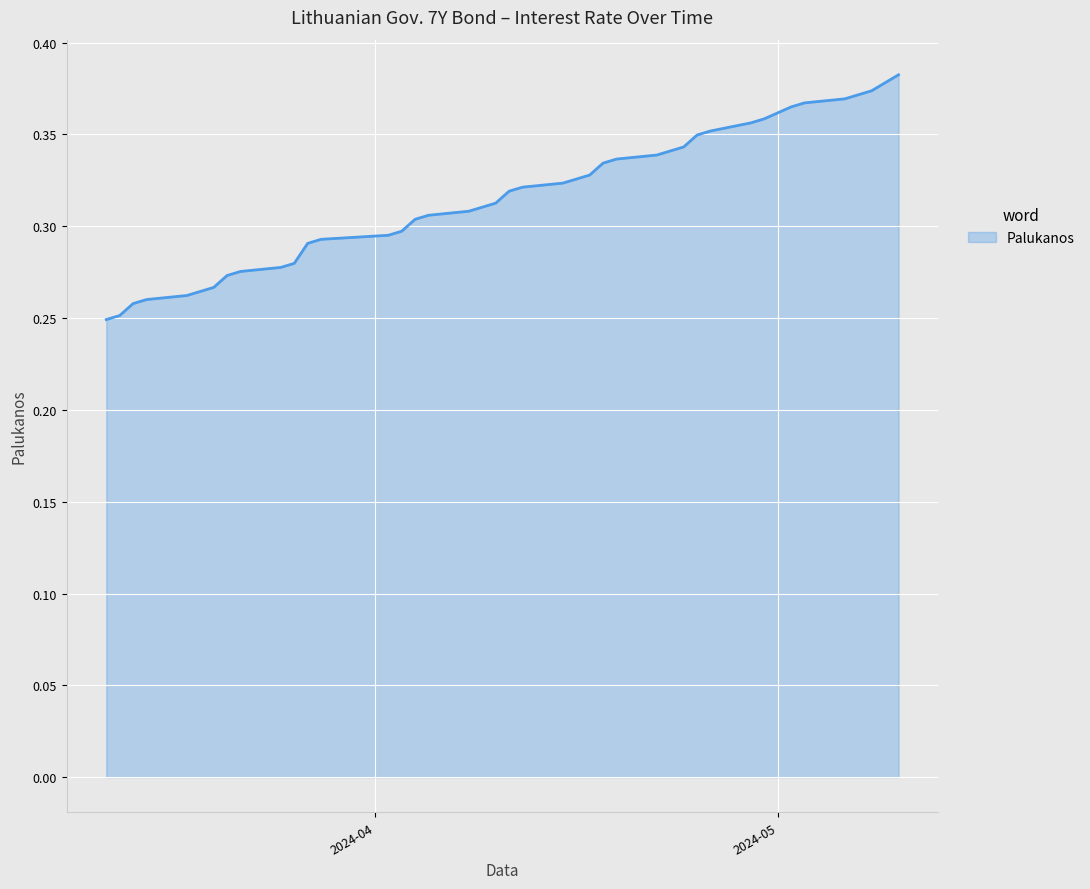

What is the value of the 5th point from the left?

0.3